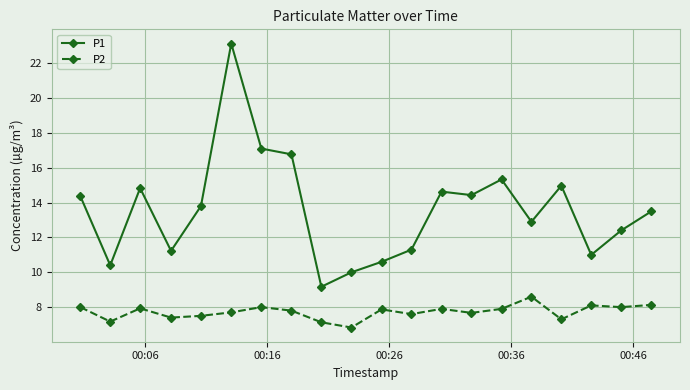

What is the maximum value for P2?

8.6